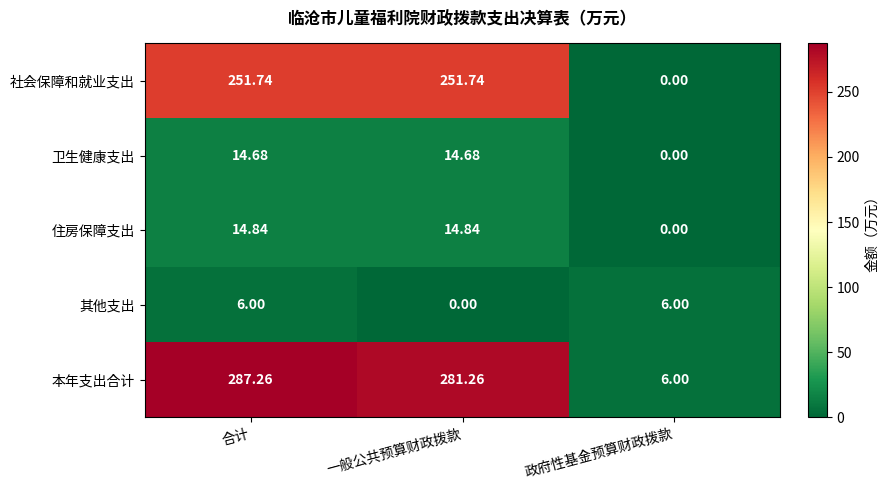

Where is 住房保障支出 nearest to the value 7?

政府性基金预算财政拨款